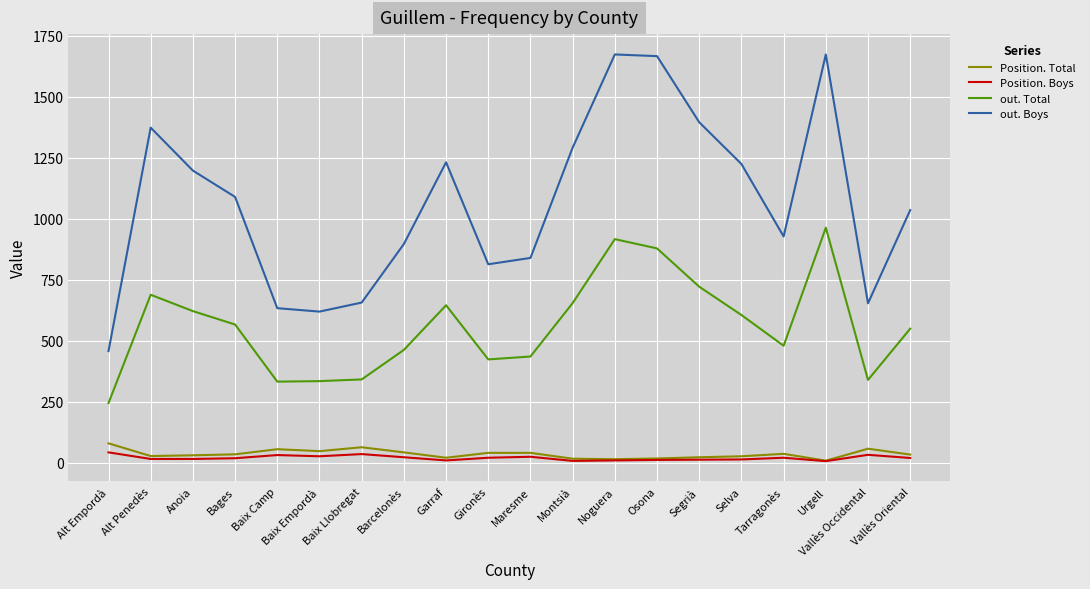

The Position. Total series shows 23 at Segrià. True or false?

True